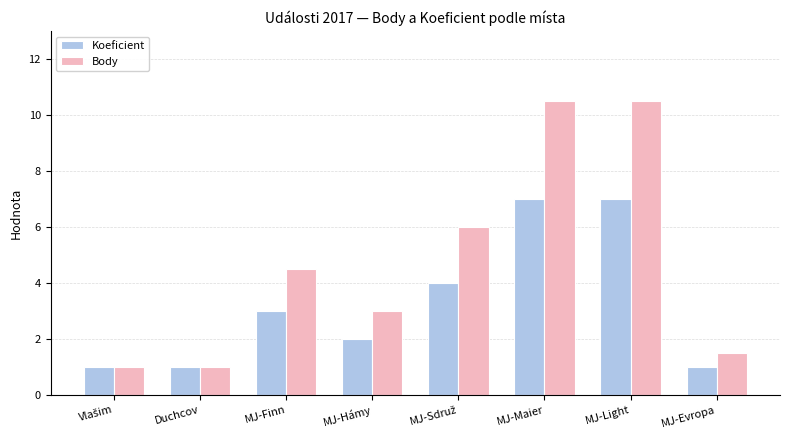

Reading right to left, what are all the values shown in this chart?

Koeficient: 1.0	7.0	7.0	4.0	2.0	3.0	1.0	1.0
Body: 1.5	10.5	10.5	6.0	3.0	4.5	1.0	1.0